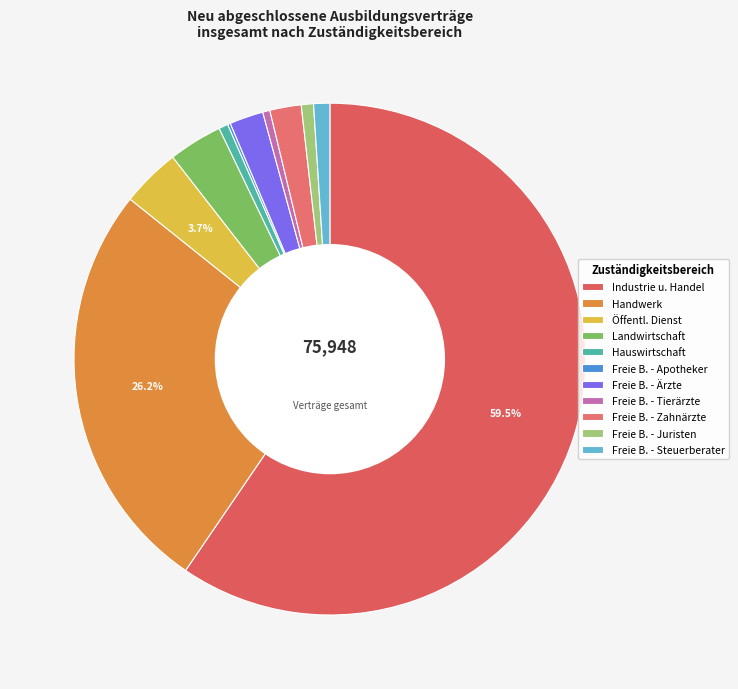

Which category has the biggest portion of the pie?

Industrie u. Handel